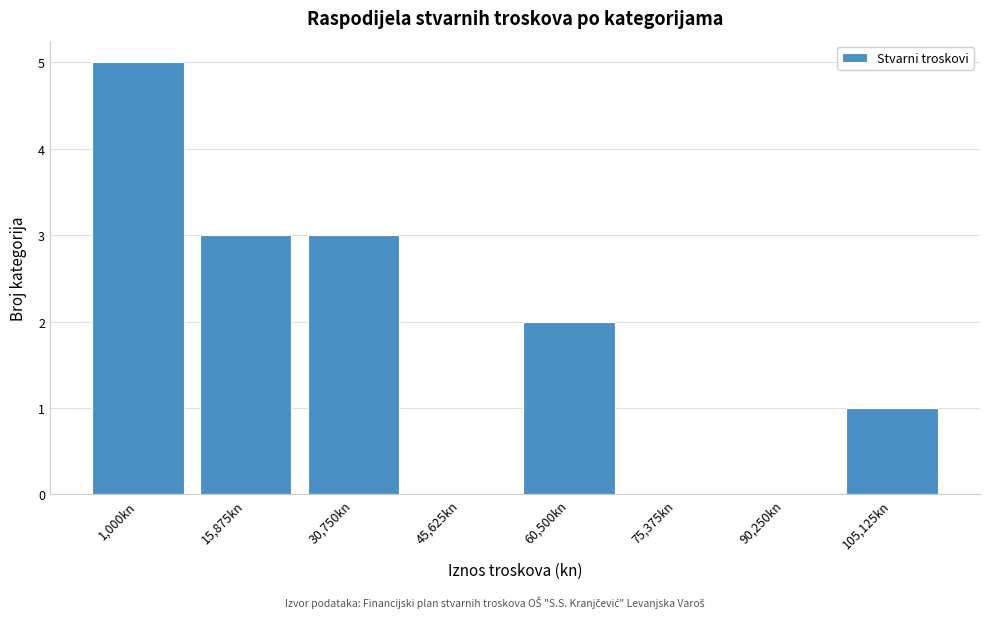

Is it true that the value at 45,625kn is 0?

True